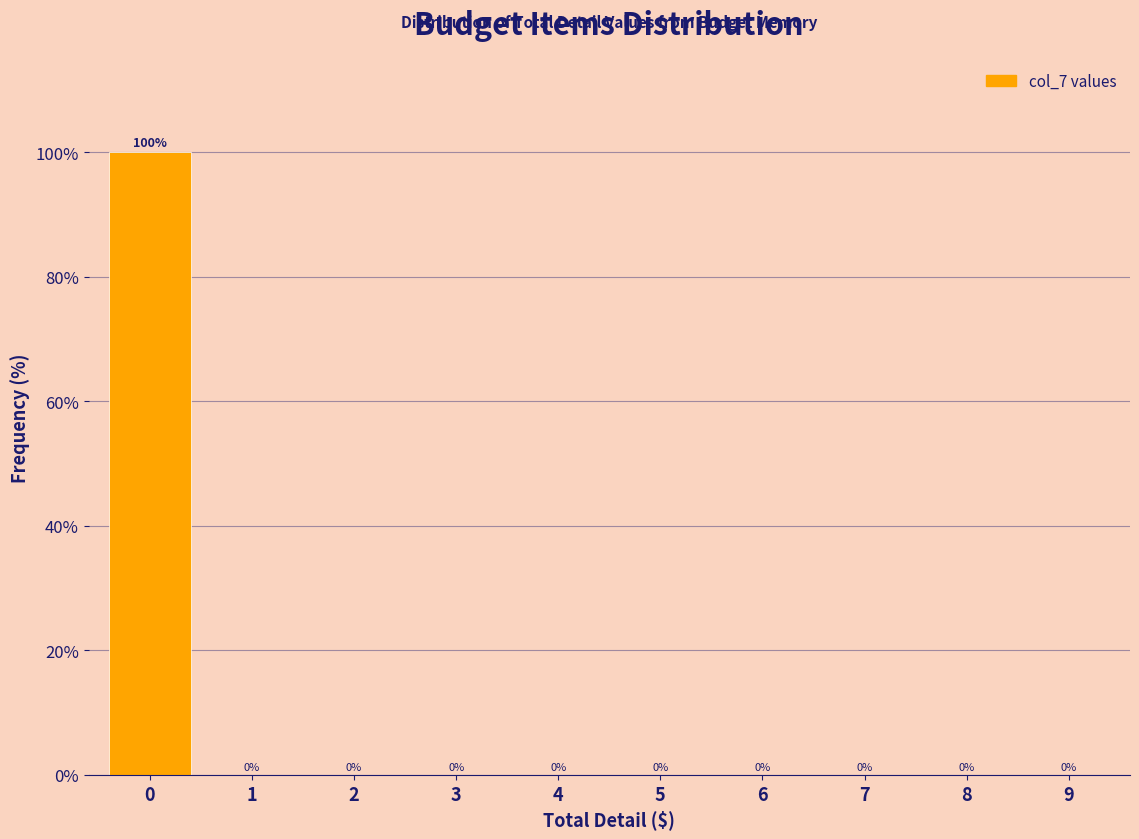

Reading left to right, what are all the values shown in this chart?

0=100	1=0	2=0	3=0	4=0	5=0	6=0	7=0	8=0	9=0